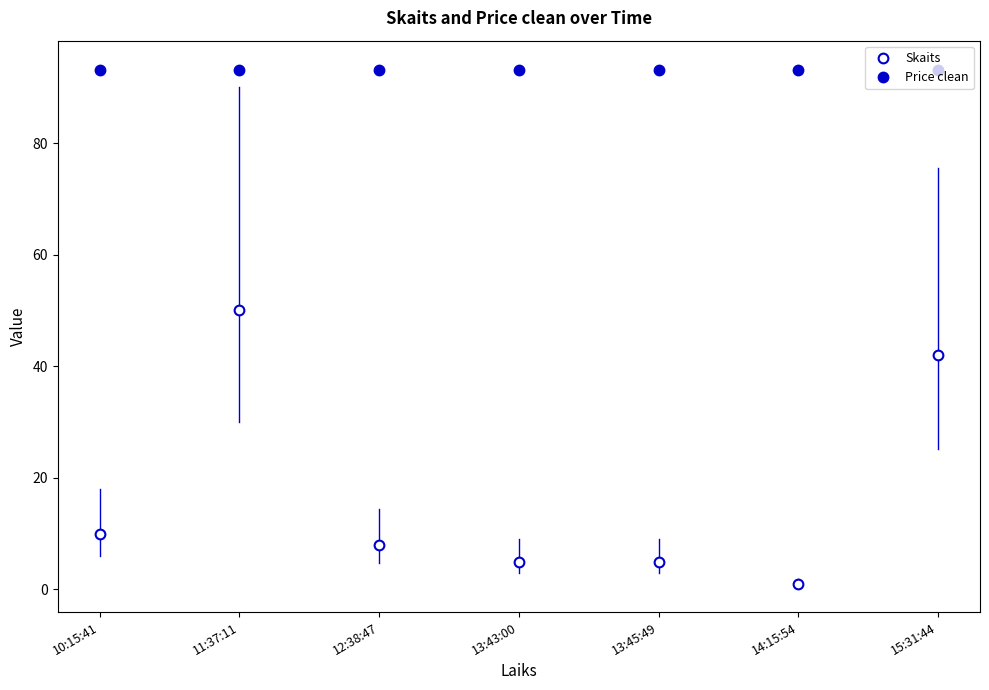

How many data points does each series have?

7